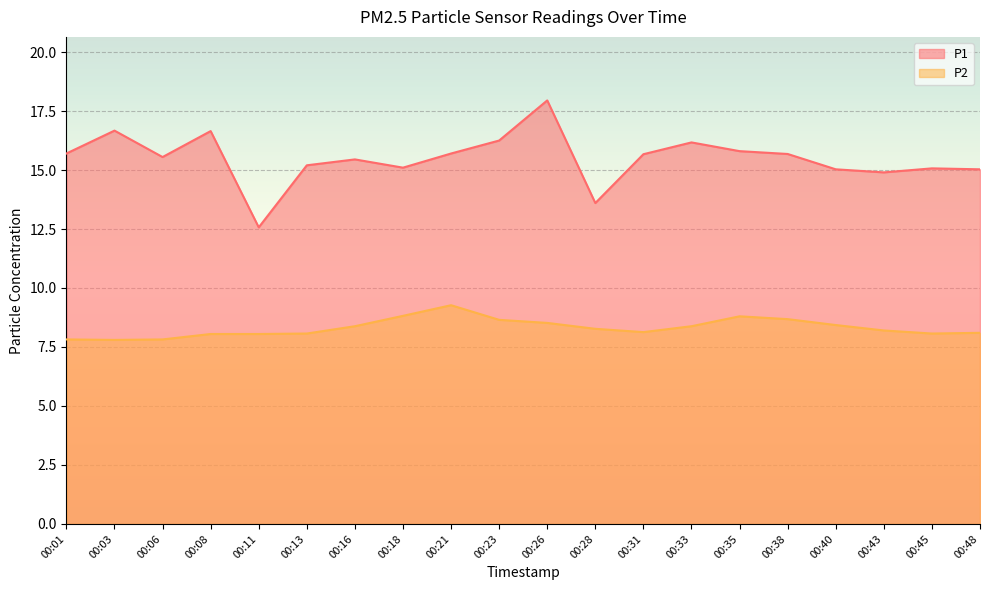

What value does the P1 series have at 00:06?

15.6